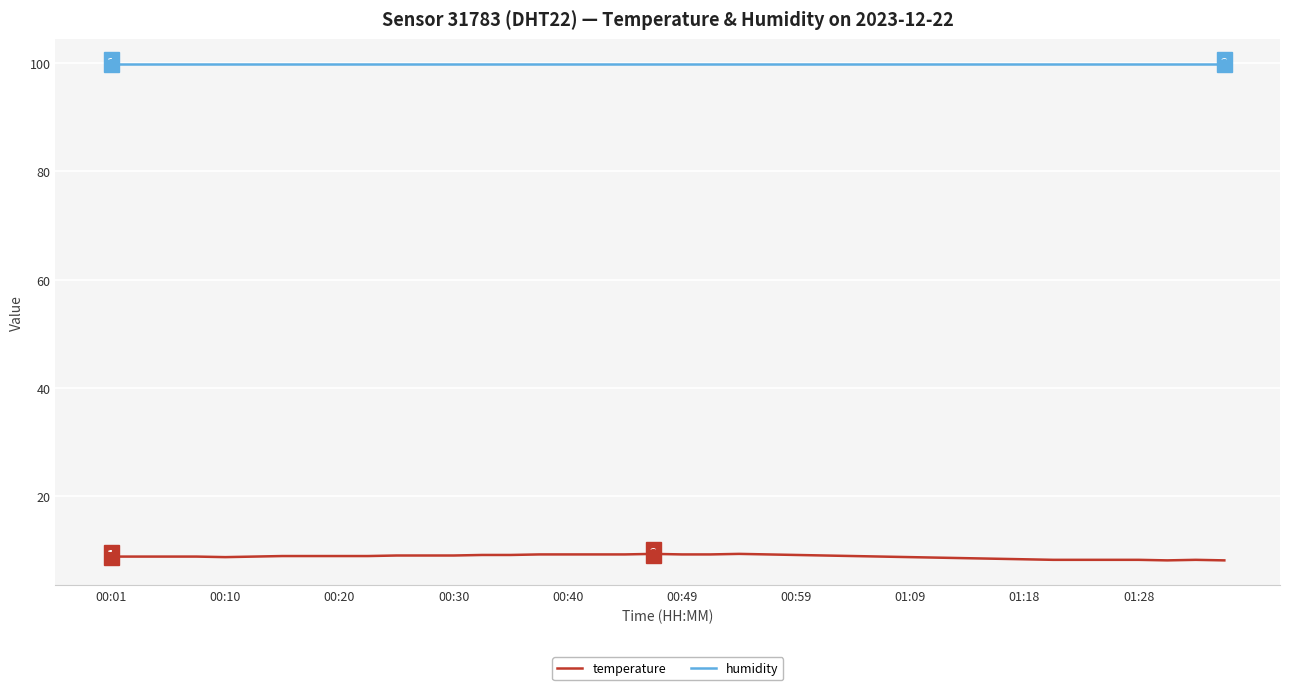

Rank the series by their maximum value, from highest to lowest.

humidity, temperature